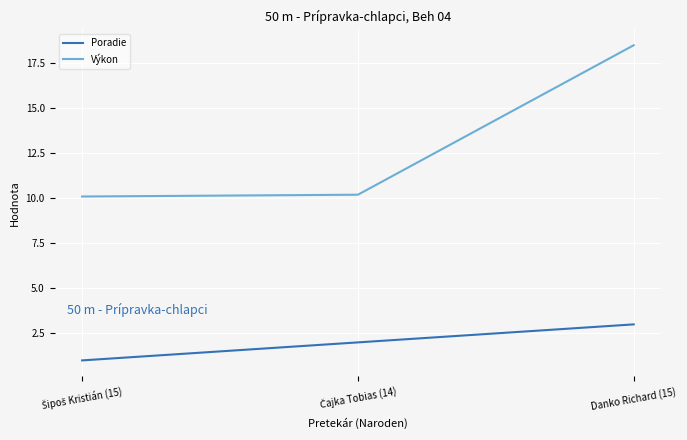

List the series in order of their peak value, lowest first.

Poradie, Výkon